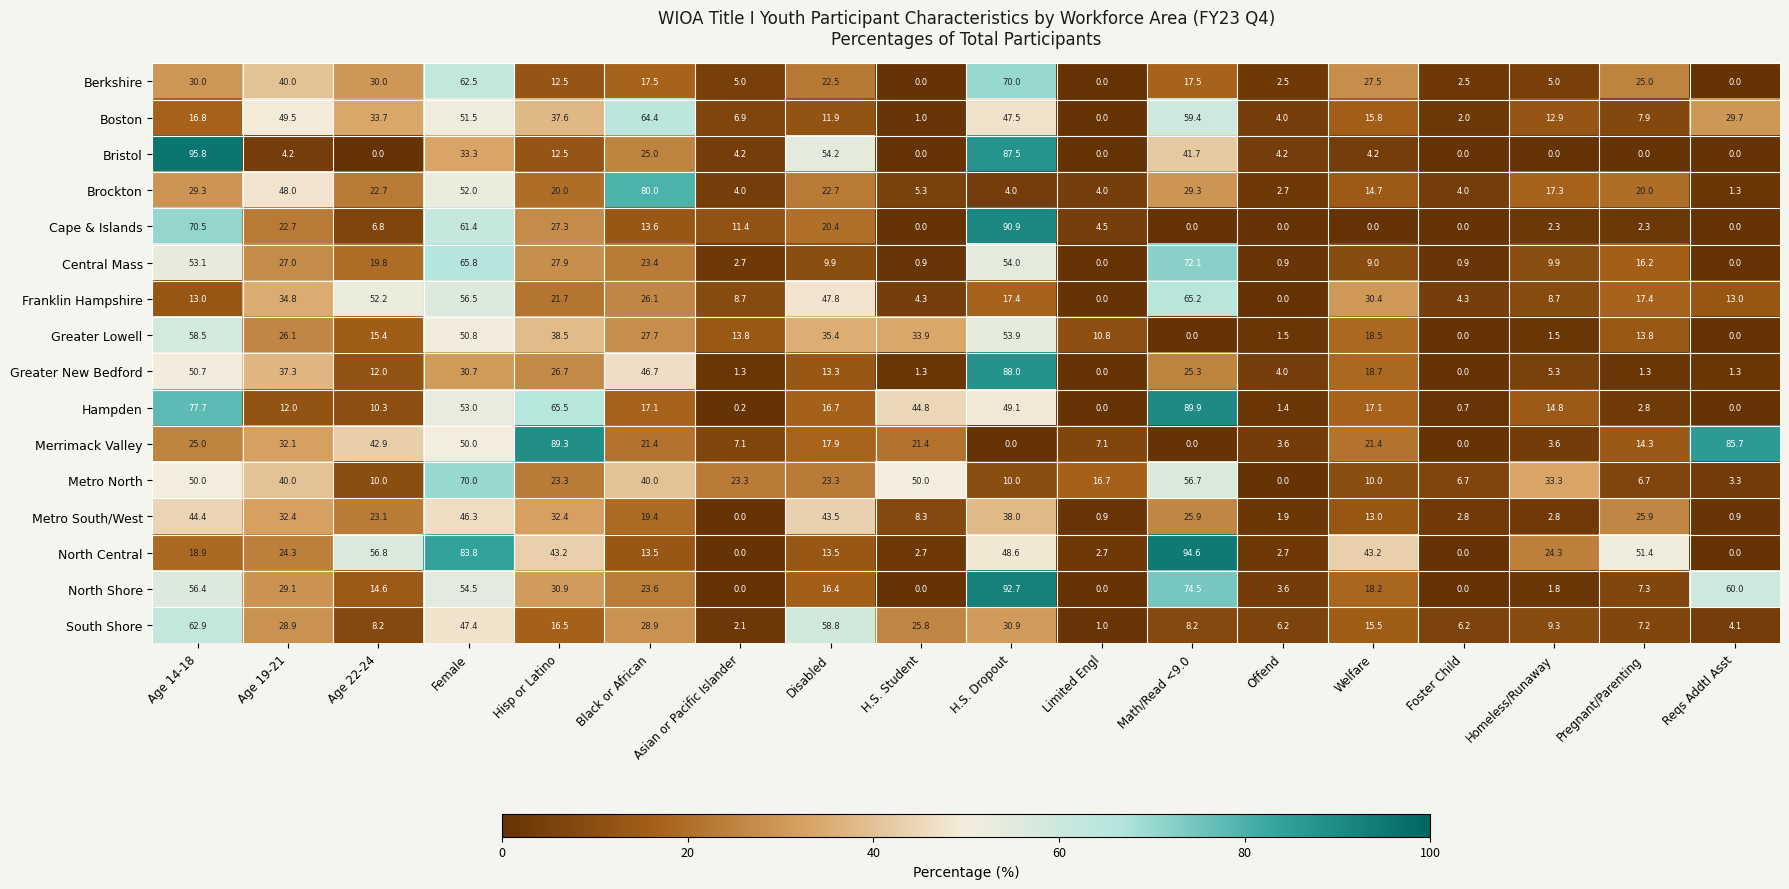

Which series has the largest range (max minus min)?

Bristol